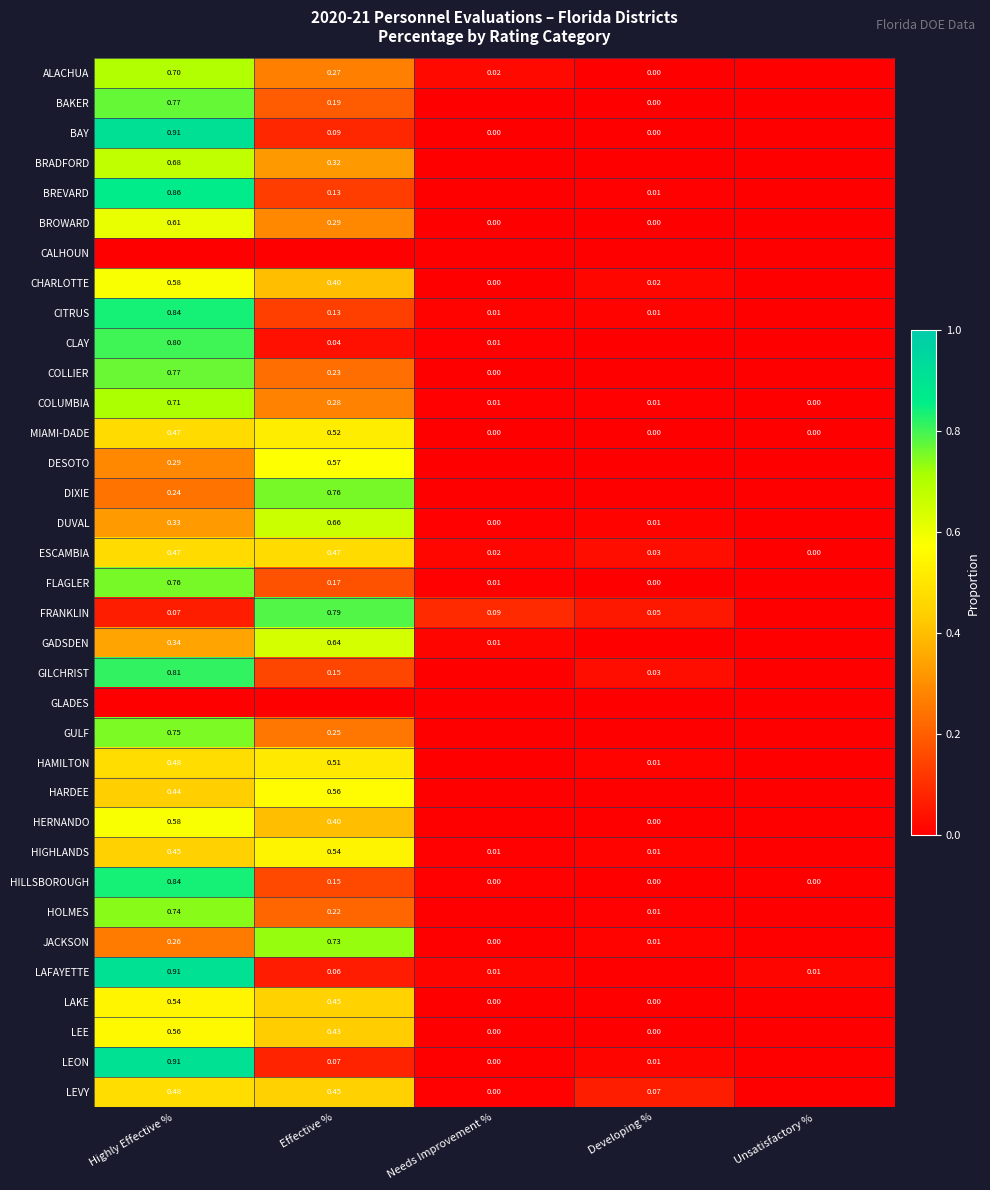

Is the value of FRANKLIN at Highly Effective % greater than the value of DESOTO at Highly Effective %?

No